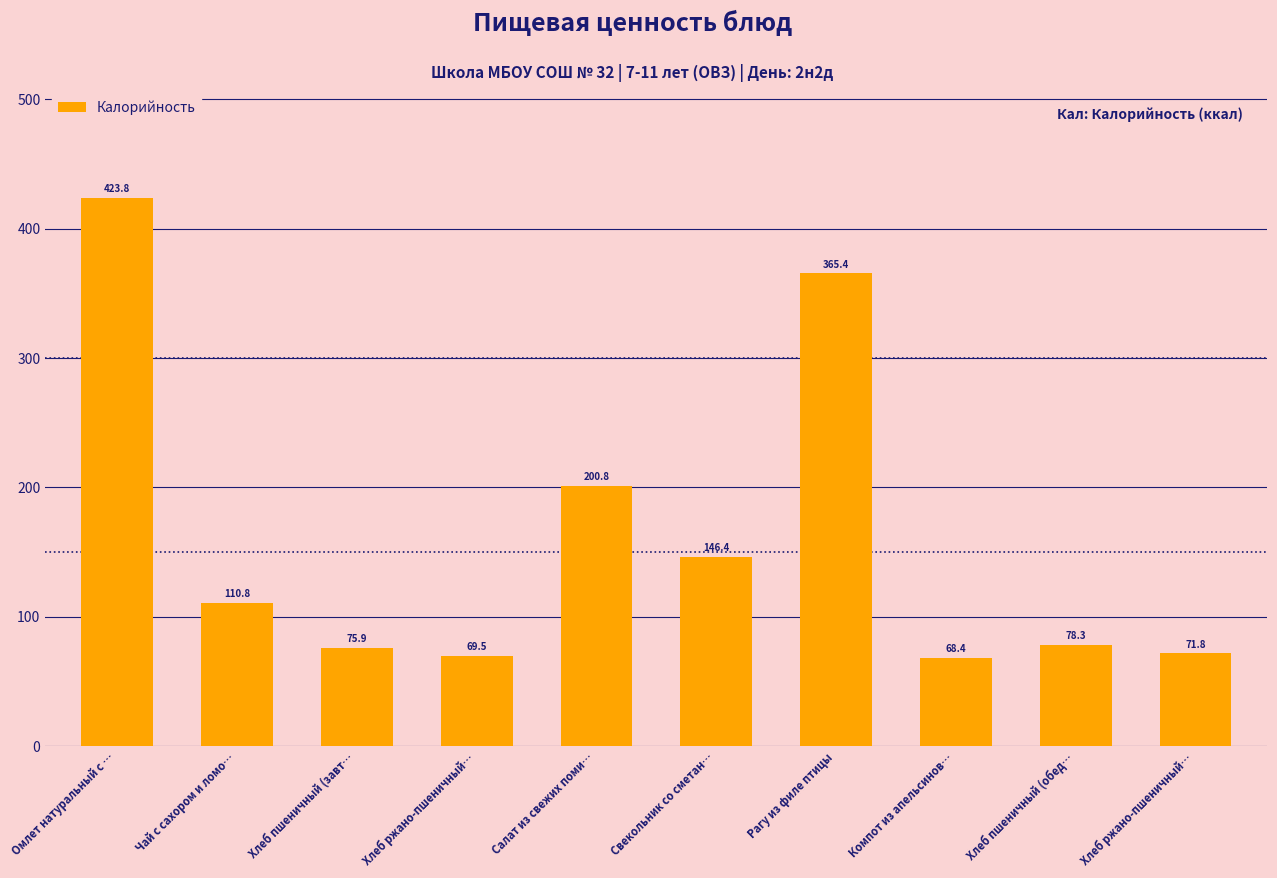

Where does the data first go above 110?

Омлет натуральный с …